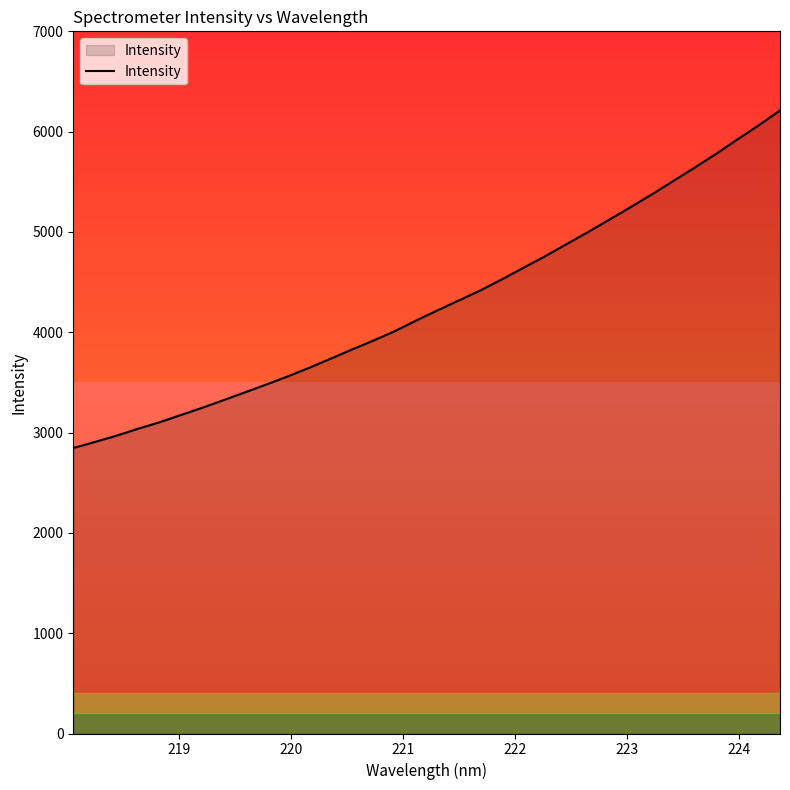

Reading right to left, list all the values displayed in this chart.

6211.5	6062.2	5920.9	5776.8	5639.8	5506.4	5372.9	5245.1	5119.9	4995.6	4875.8	4755.3	4641.5	4527.3	4417.0	4317.8	4218.8	4116.8	4010.6	3916.9	3827.6	3735.7	3645.1	3559.6	3478.5	3400.1	3322.8	3245.8	3173.5	3101.1	3036.5	2967.8	2905.6	2845.9